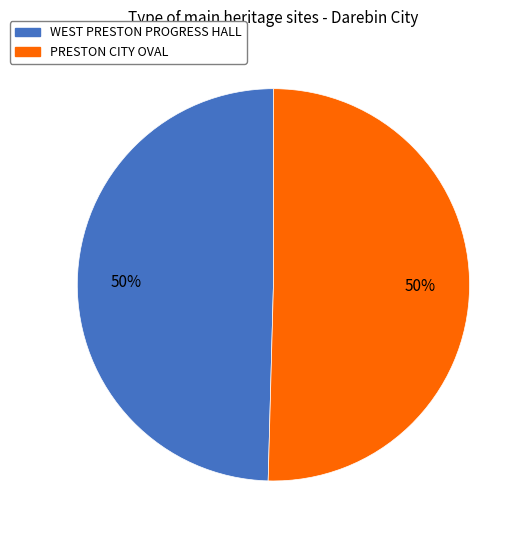

How many slices are in this pie chart?

2